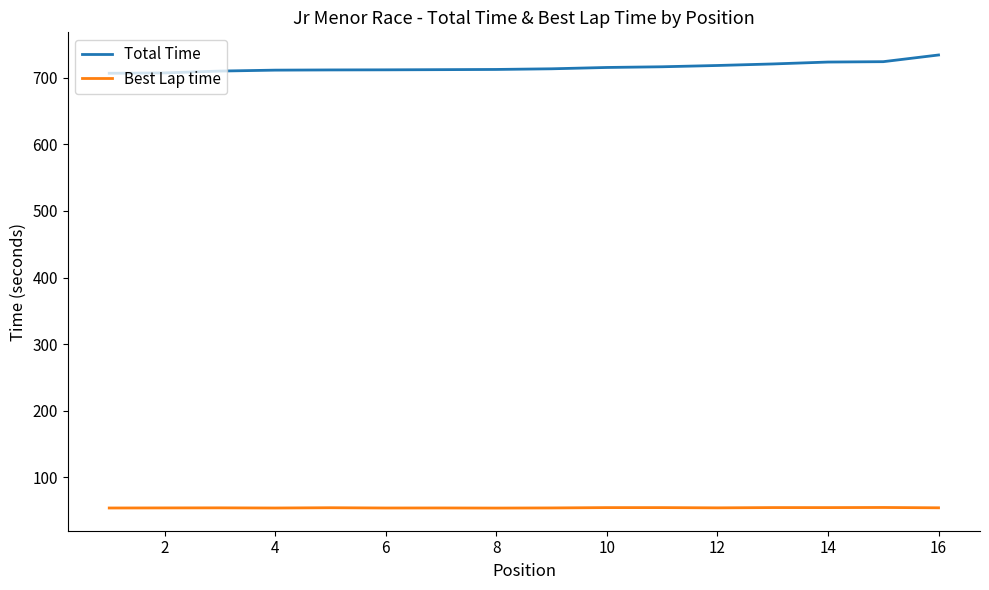

List the series in order of their peak value, lowest first.

Best Lap time, Total Time